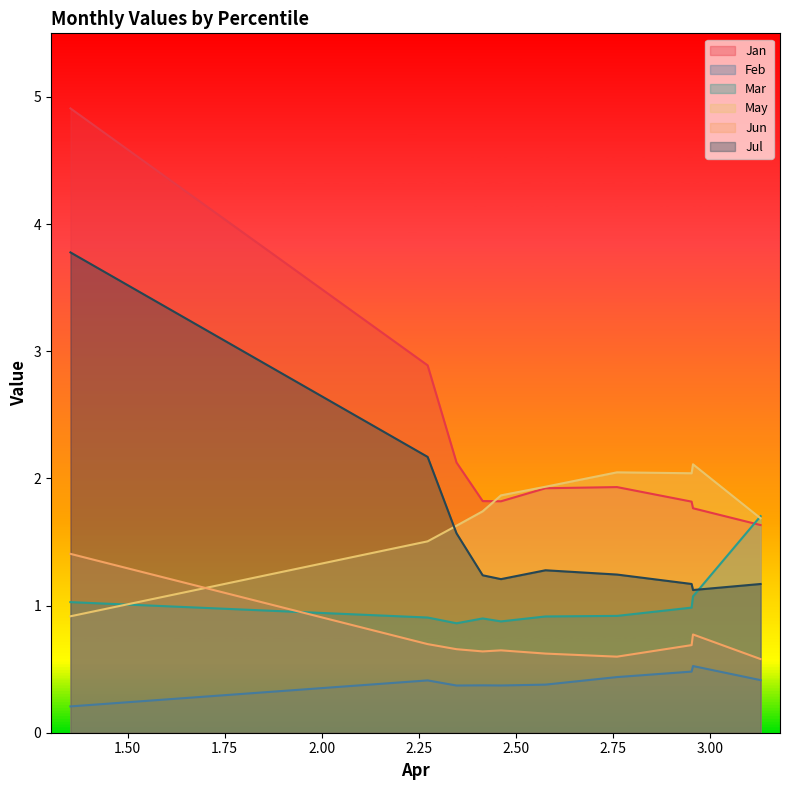

List the series in order of their peak value, lowest first.

Feb, Jun, Mar, May, Jul, Jan